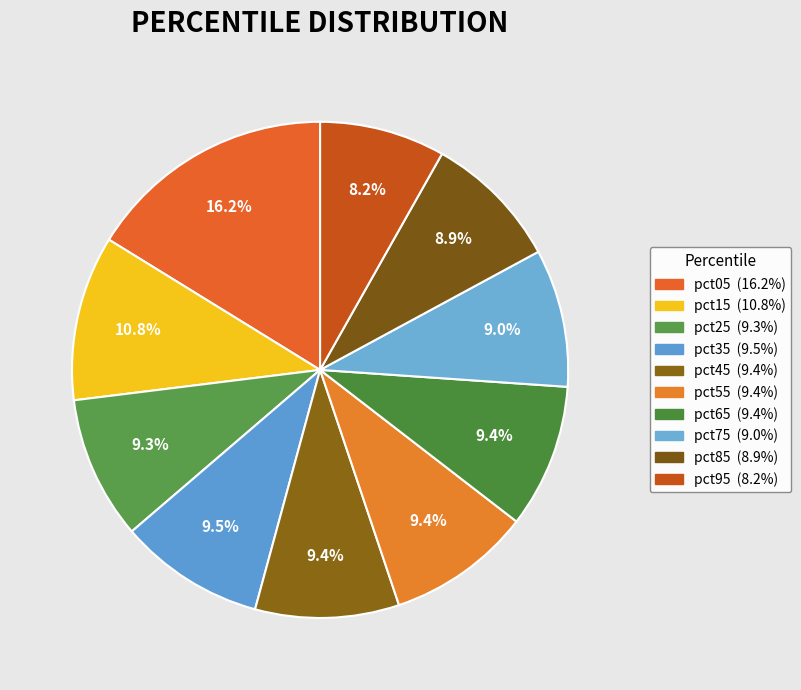

Which has a higher value, pct95 or pct55?

pct55